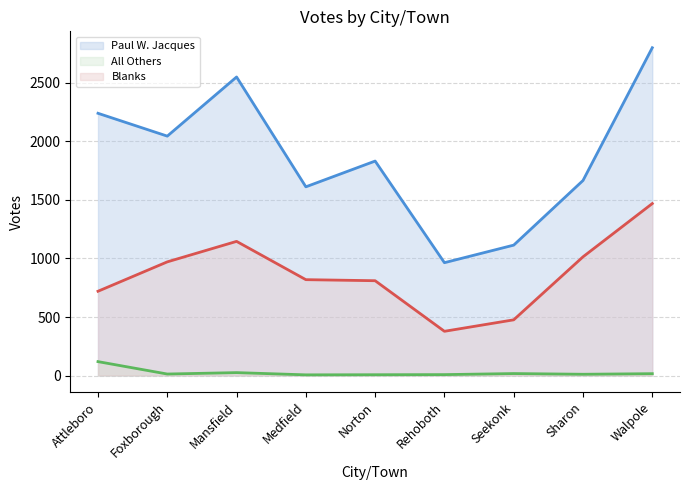

True or false: All Others (line) and Blanks (line) intersect in this chart.

False